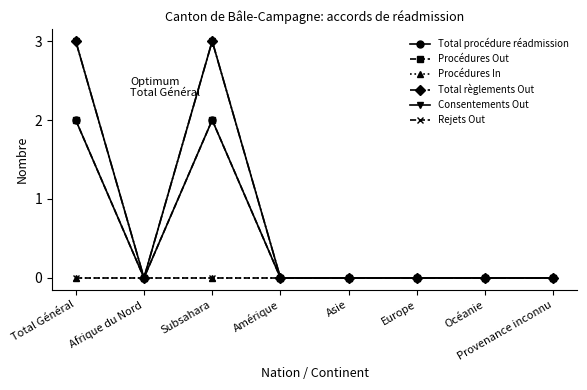

How many lines are shown in the chart?

6